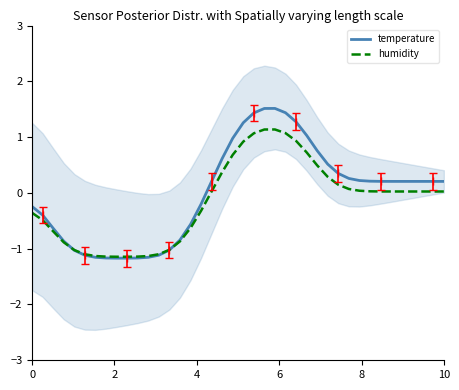

What are all the series names shown in the legend?

temperature, humidity